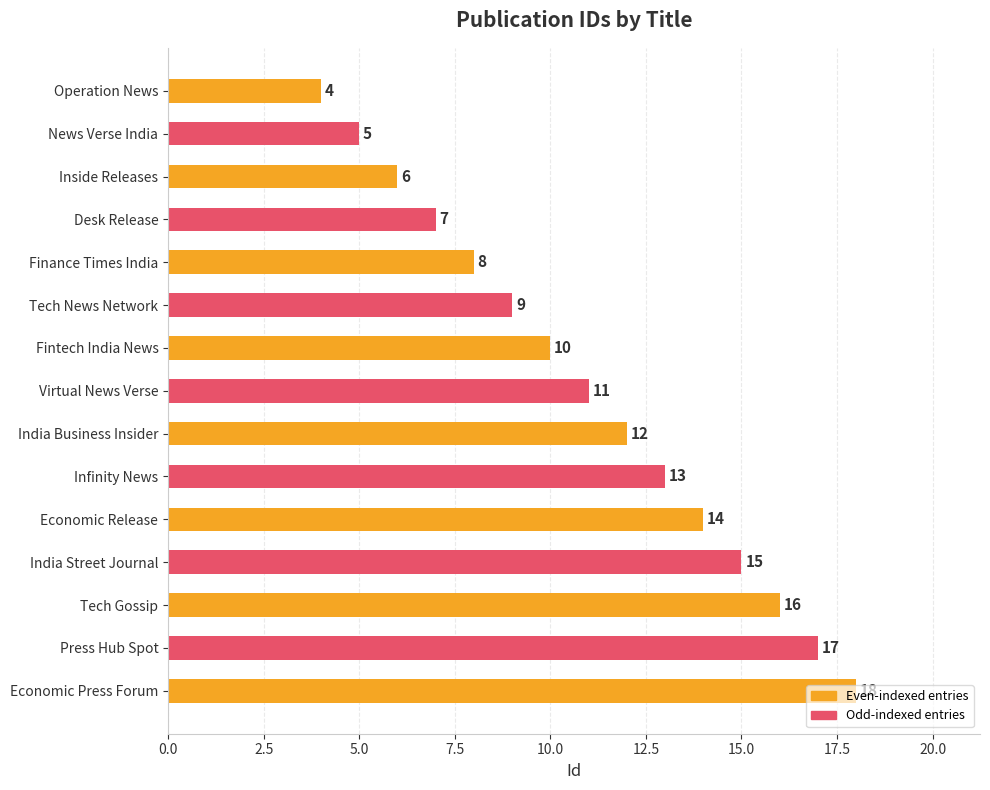

Count the number of categories in the chart.

15